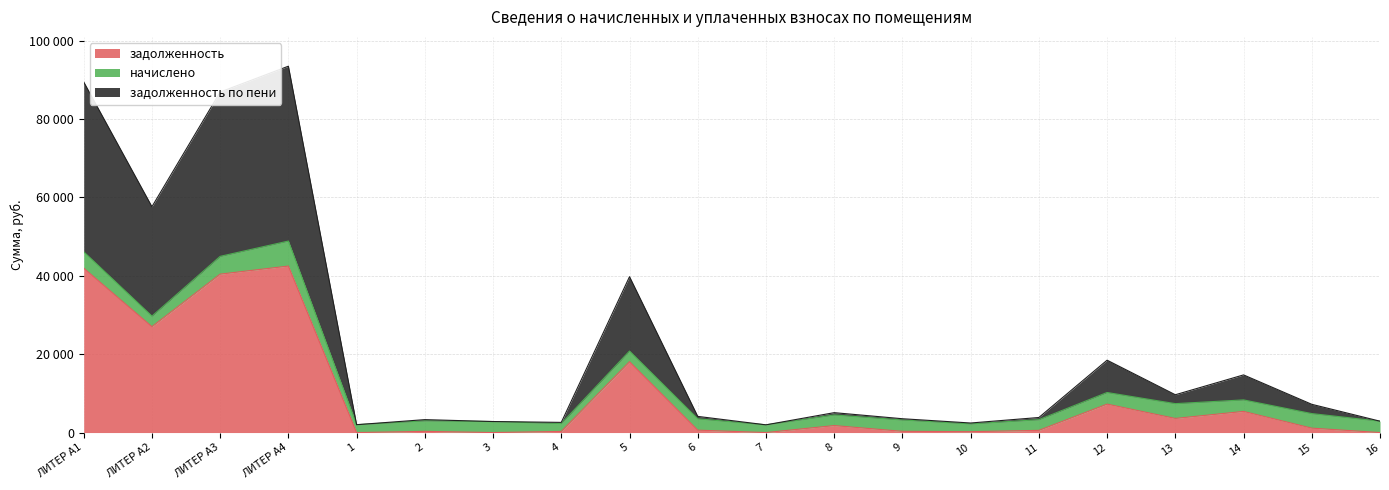

The задолженность по пени series shows 9641.8 at 13. True or false?

True